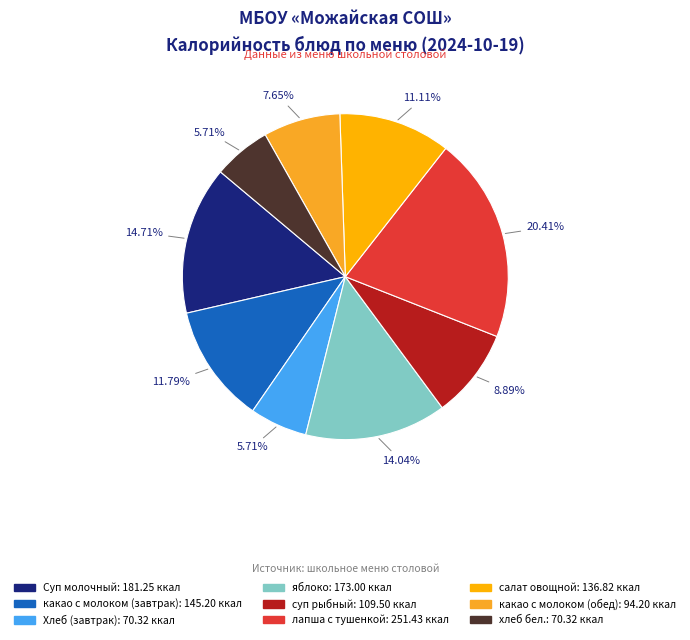

Rank the categories by value from highest to lowest.

лапша с тушенкой, Суп молочный, яблоко, какао с молоком (завтрак), салат овощной, суп рыбный, какао с молоком (обед), Хлеб (завтрак), хлеб бел.